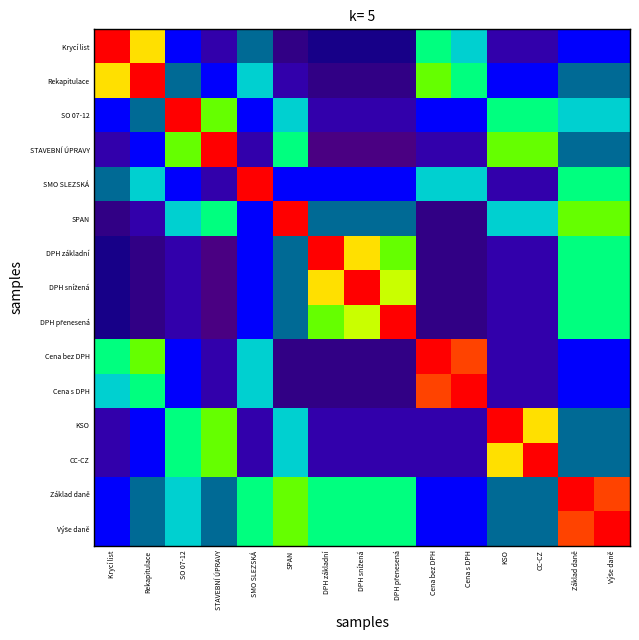

What is the minimum value shown in the chart?

0.1